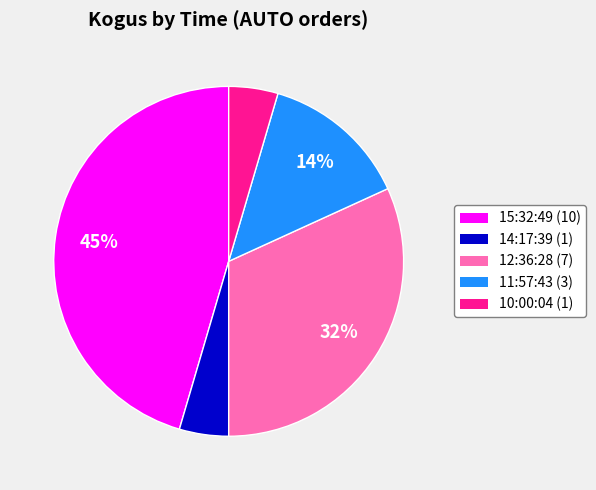

To the nearest percent, what is the average slice percentage?

20%